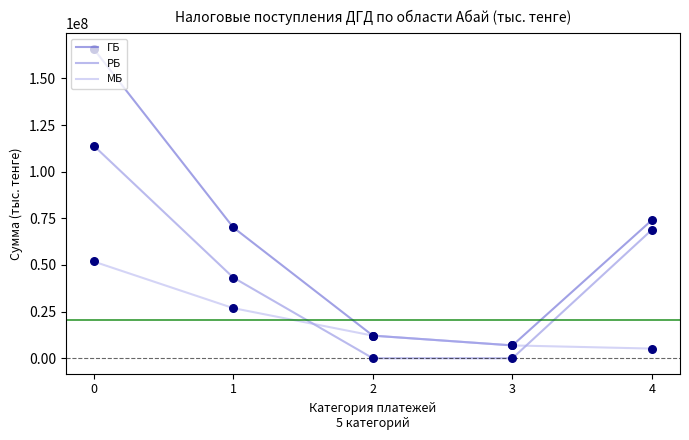

Which series has the widest spread of values?

ГБ